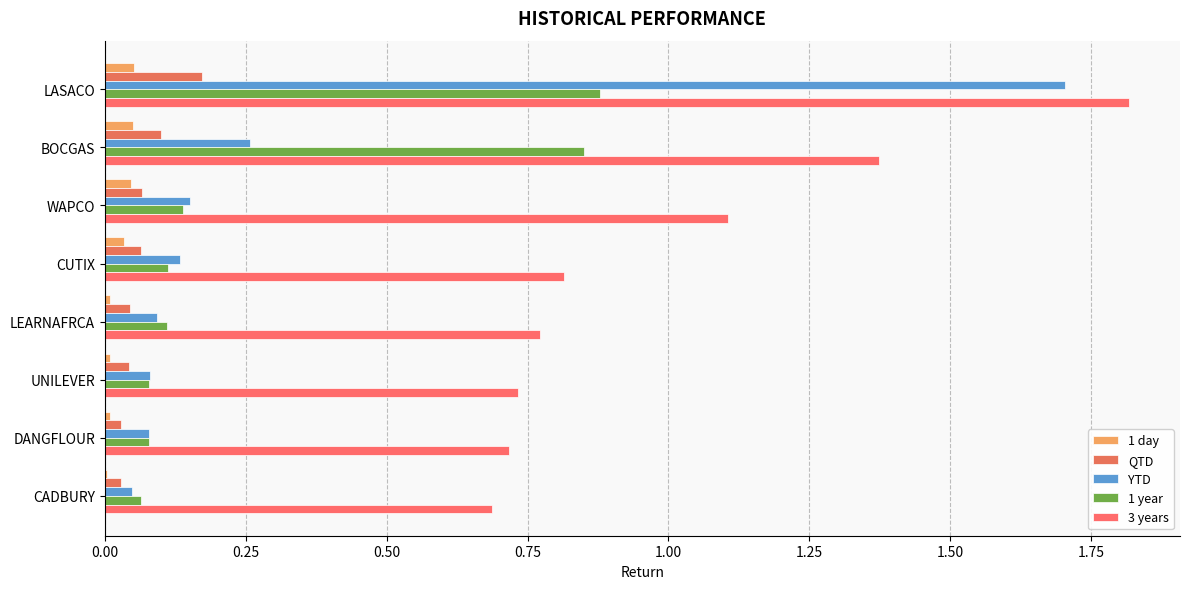

What are all the series names shown in the legend?

1 day, QTD, YTD, 1 year, 3 years